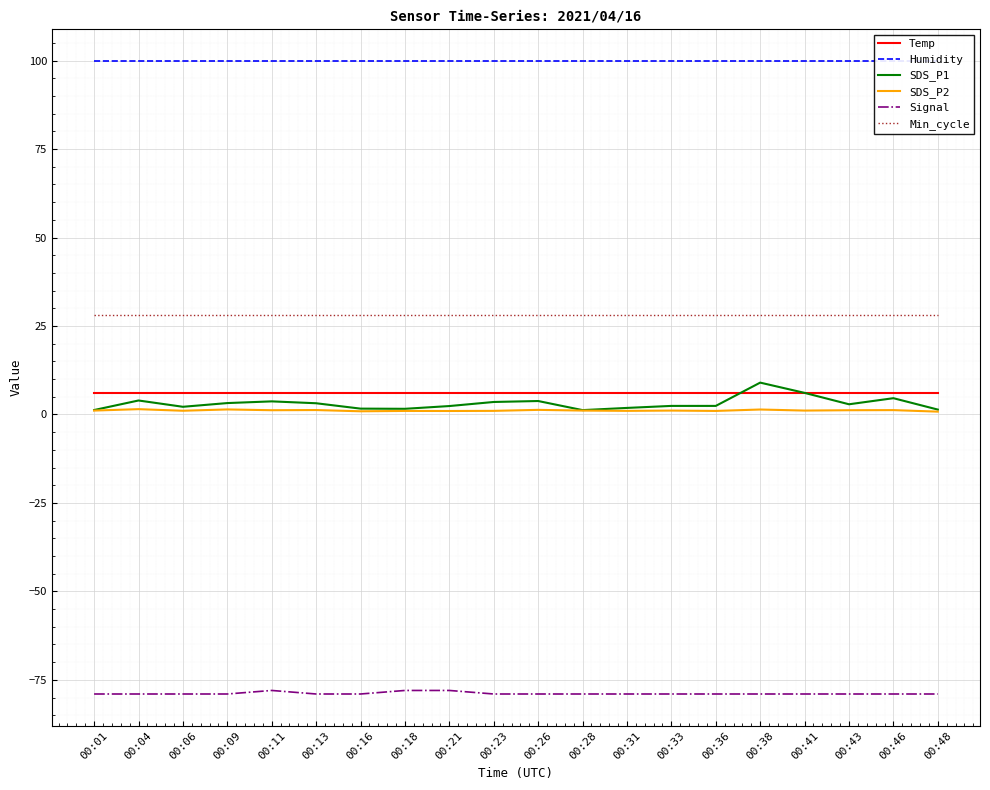

List the labels in order of Humidity value, smallest first.

00:01, 00:04, 00:06, 00:09, 00:11, 00:13, 00:16, 00:18, 00:21, 00:23, 00:26, 00:28, 00:31, 00:33, 00:36, 00:38, 00:41, 00:43, 00:46, 00:48